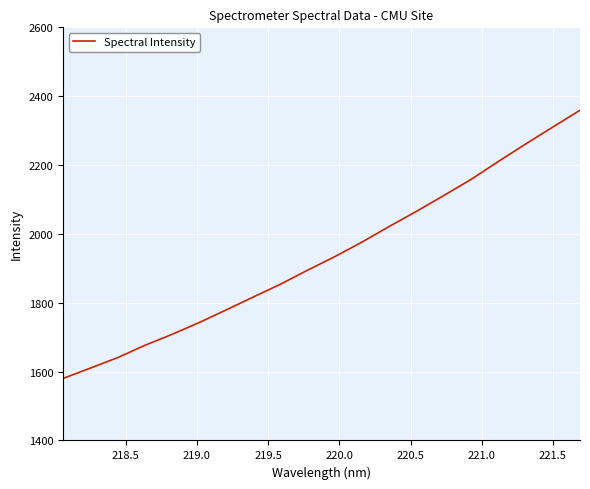

What is the greatest value displayed?

2359.2